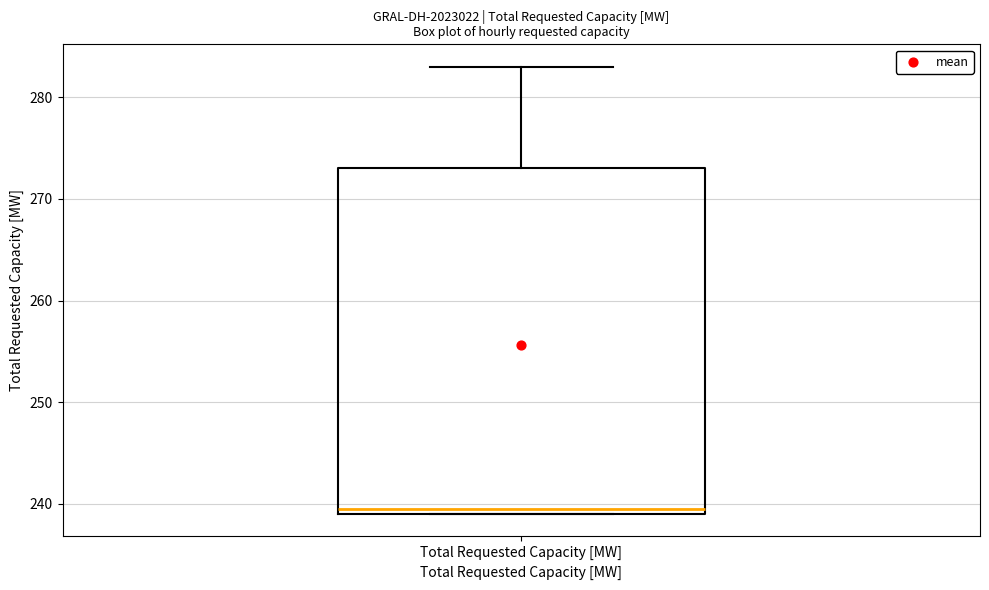

Transcribe this box plot: give where the median line is, the range the box spans, and where the two whiskers end, as read against the y-axis. The values are not printed on the chart, so give them approximately, as read against the axis.

median 240, box 239 to 273, whiskers 239 to 283